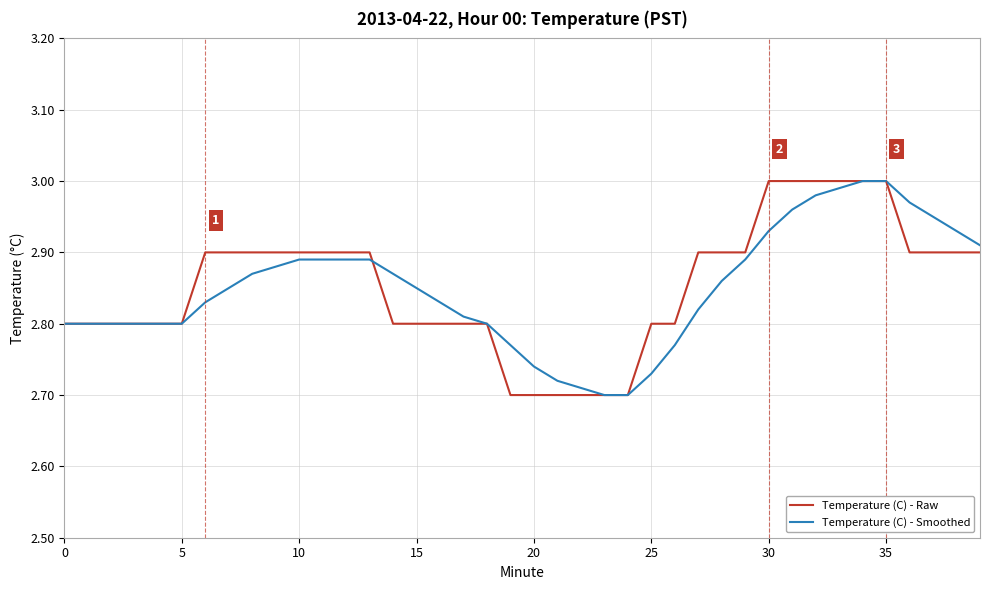

True or false: Temperature (C) - Smoothed has a value of 3.6 at 20.

False